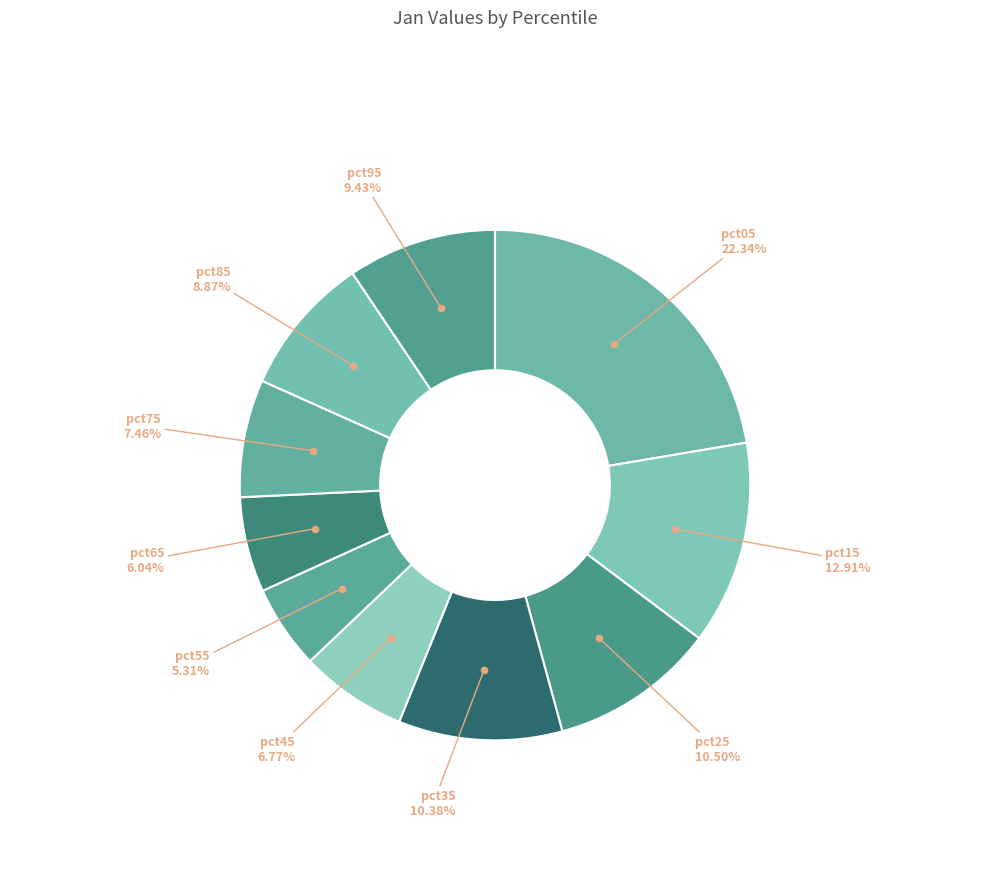

To the nearest percent, what percentage of the pie is pct55?

5%